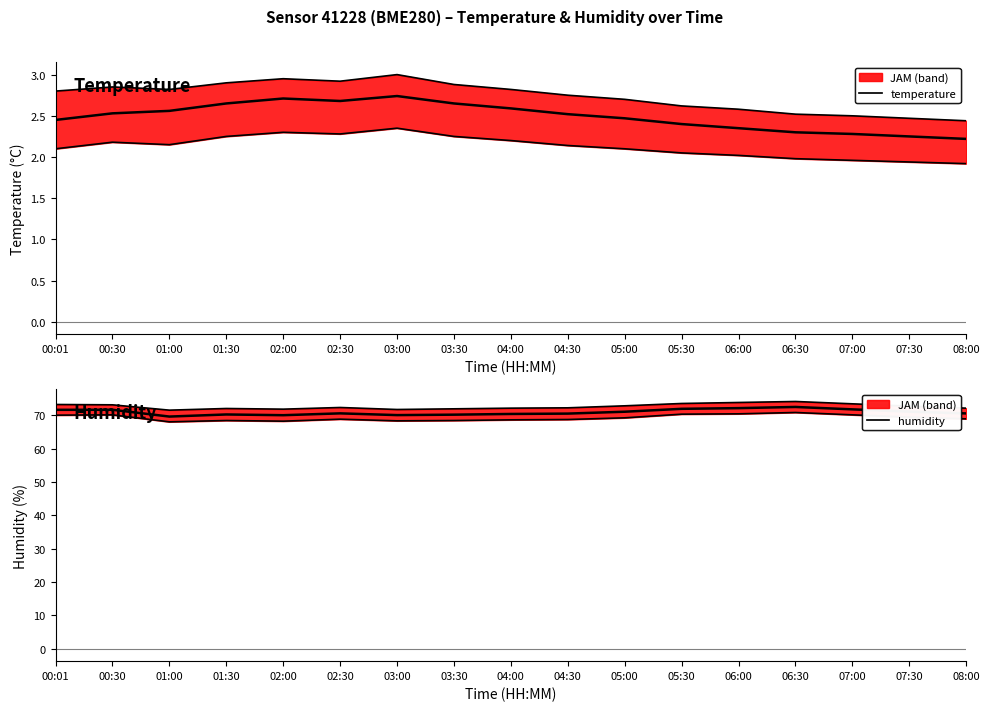

Reading left to right, what are all the values shown in this chart?

temperature: 00:01=2.5	00:30=2.5	01:00=2.6	01:30=2.6	02:00=2.7	02:30=2.7	03:00=2.7	03:30=2.6	04:00=2.6	04:30=2.5	05:00=2.5	05:30=2.4	06:00=2.4	06:30=2.3	07:00=2.3	07:30=2.2	08:00=2.2
humidity: 00:01=71.6	00:30=71.6	01:00=69.6	01:30=70.2	02:00=70.0	02:30=70.5	03:00=70.0	03:30=70.2	04:00=70.4	04:30=70.5	05:00=71.0	05:30=71.9	06:00=72.1	06:30=72.5	07:00=71.7	07:30=71.1	08:00=70.5